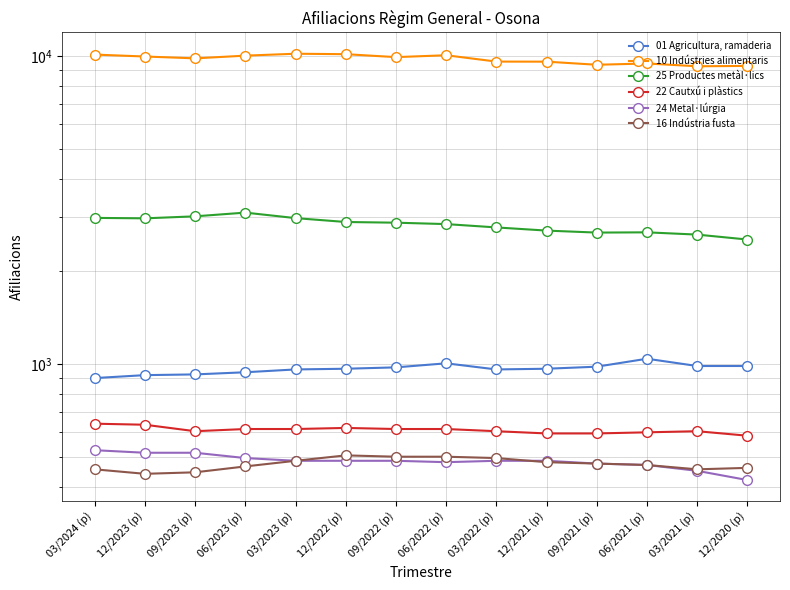

Between 09/2022 (p) and 03/2023 (p), which is larger?

09/2022 (p)